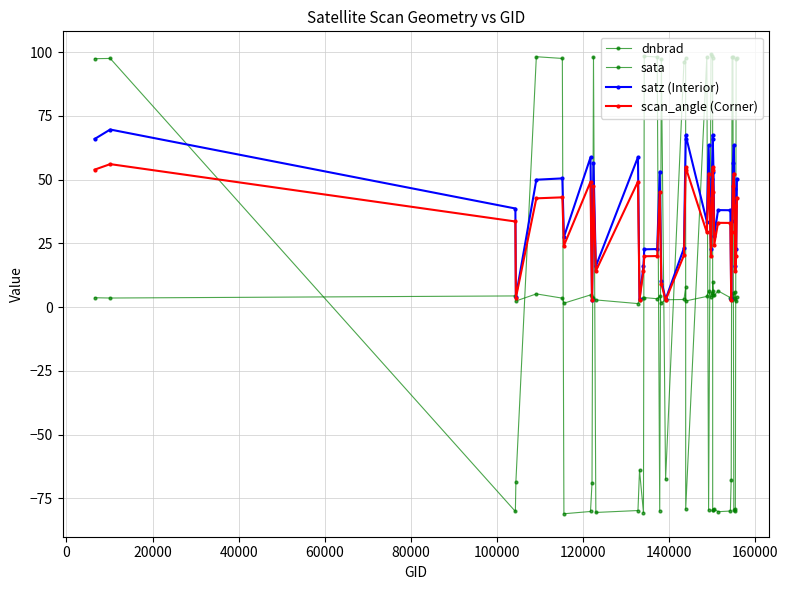

How many data points in sata are above -67?

19